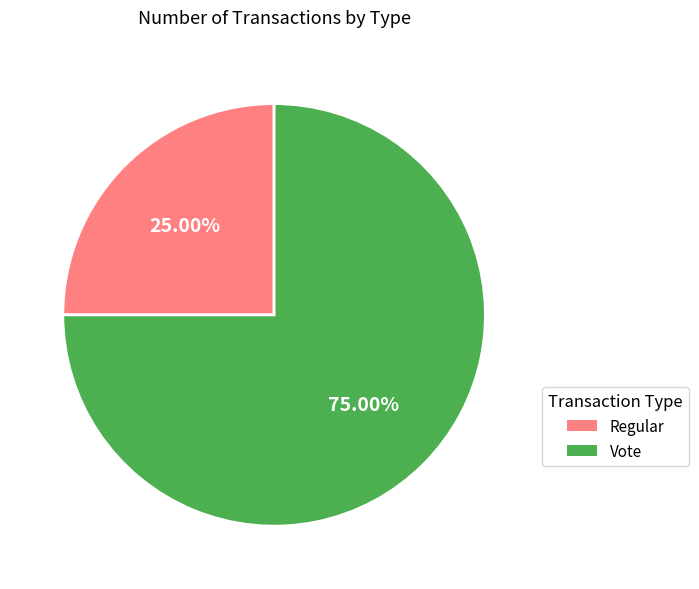

To the nearest percent, what portion does Regular represent?

25%